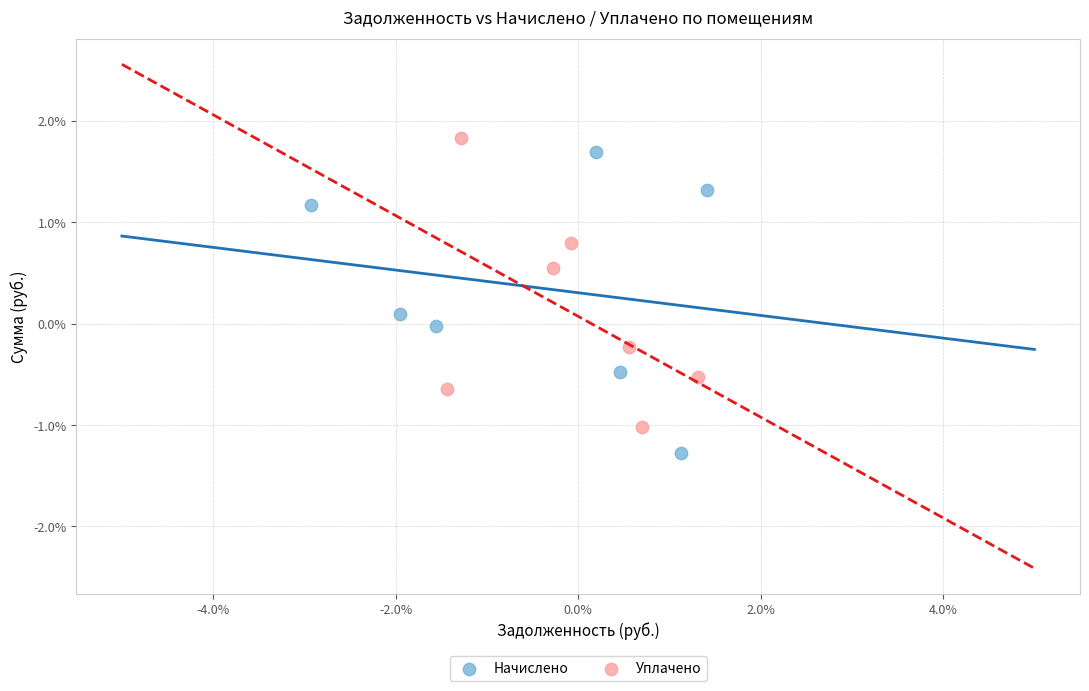

Which series reaches the maximum Y coordinate?

Уплачено